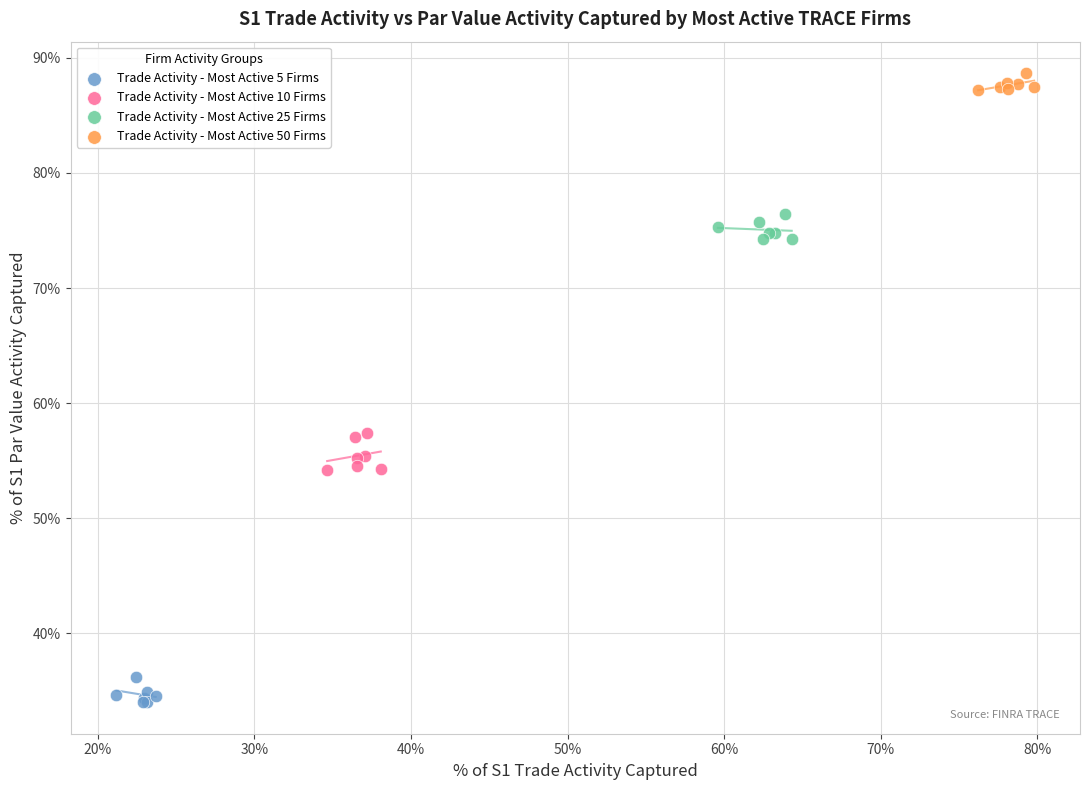

What are all the series names shown in the legend?

Trade Activity - Most Active 5 Firms, Trade Activity - Most Active 10 Firms, Trade Activity - Most Active 25 Firms, Trade Activity - Most Active 50 Firms